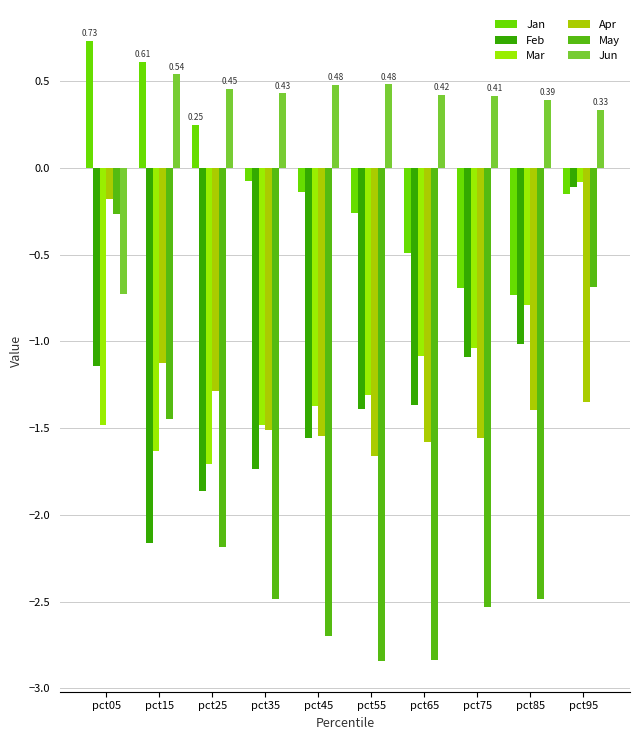

What is the spread (max minus min) of values at pct75?

2.9